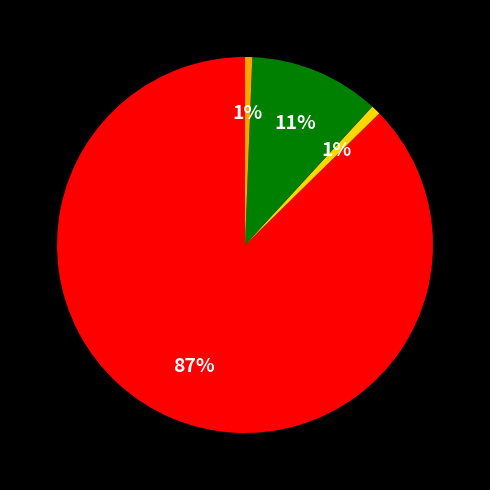

To the nearest percent, what is the average slice percentage?

25%